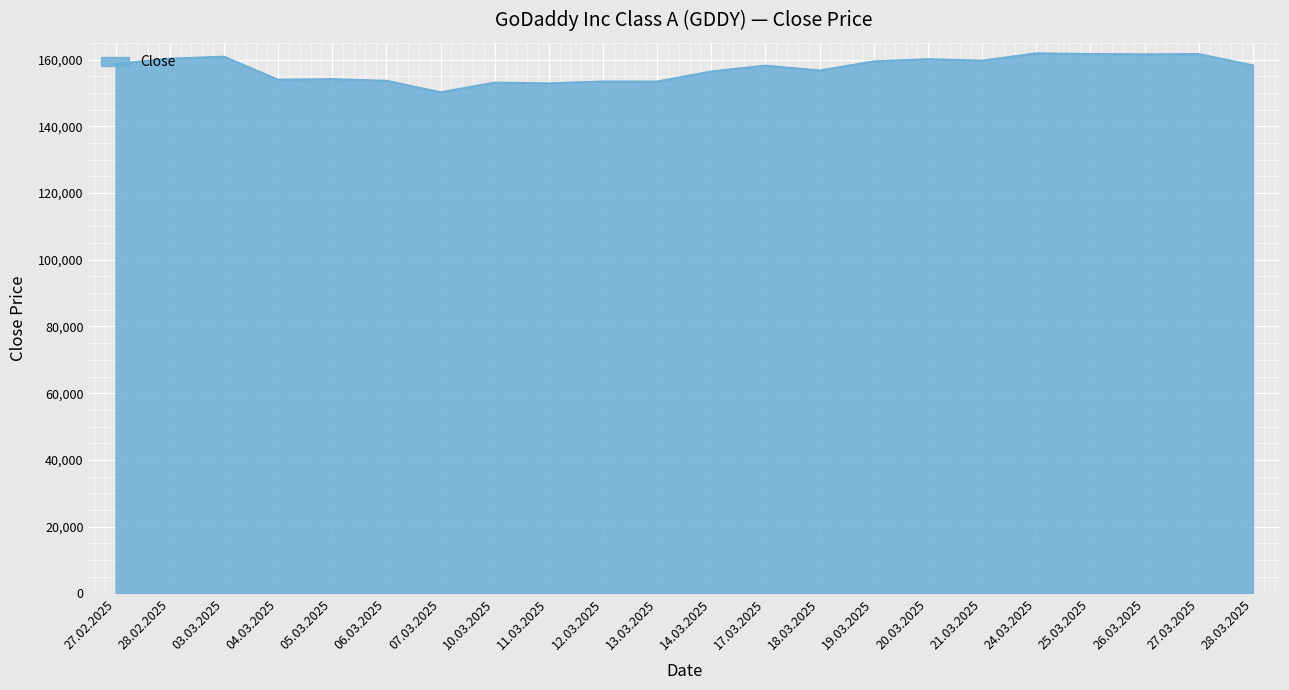

Approximately how many times larger is the value at 14.03.2025 compared to 05.03.2025?

1.0